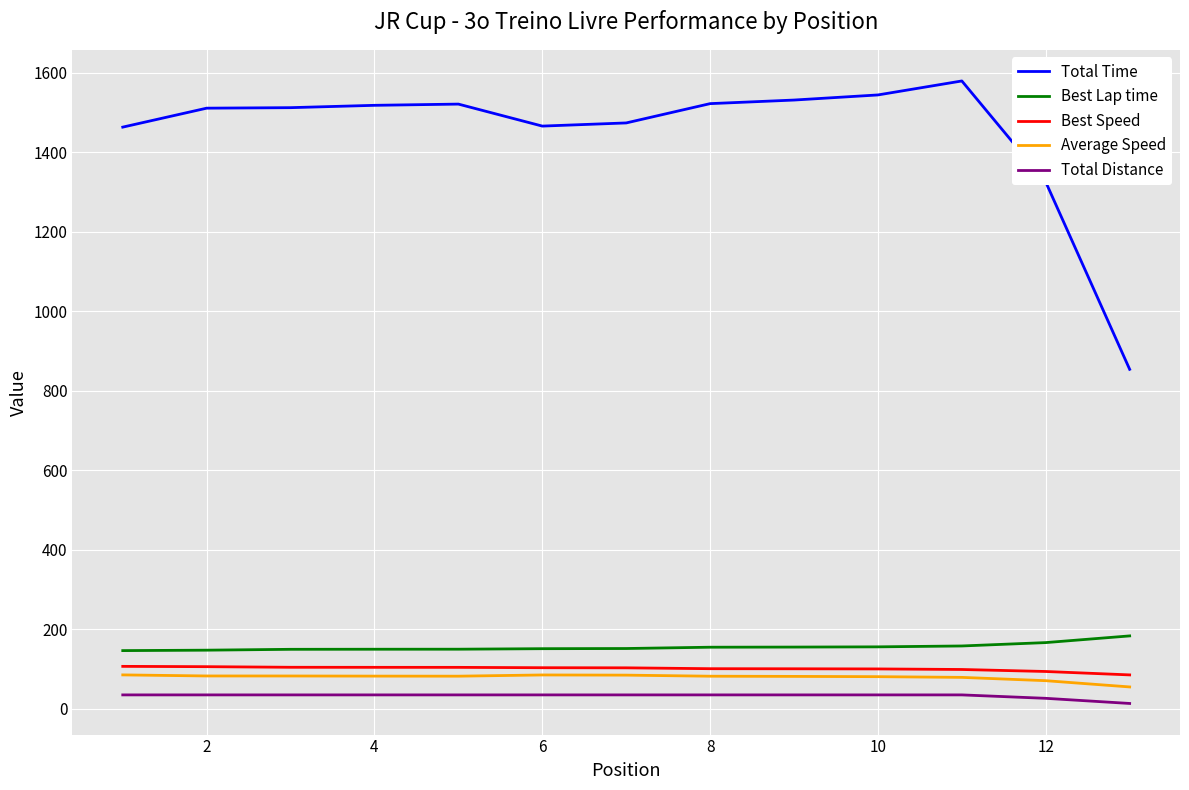

True or false: Total Time and Total Distance cross at least once.

False